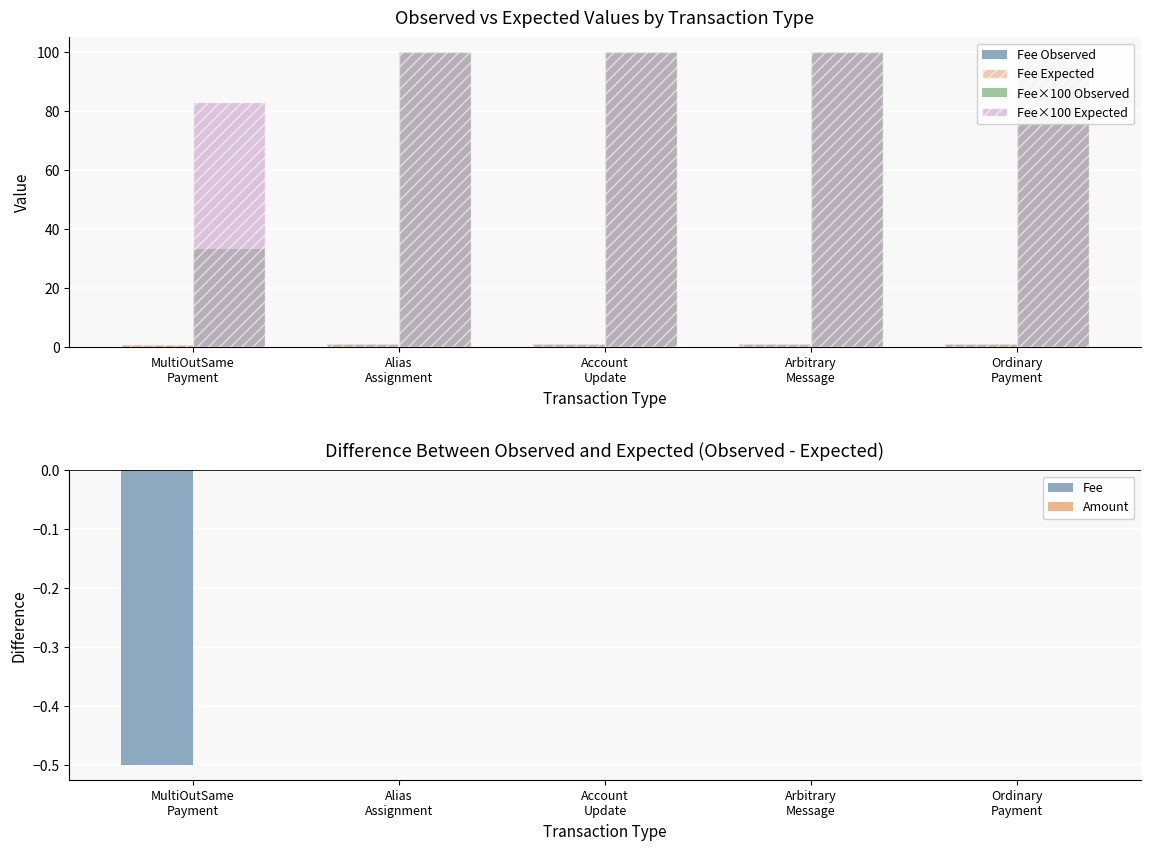

How many data points does each series have?

5